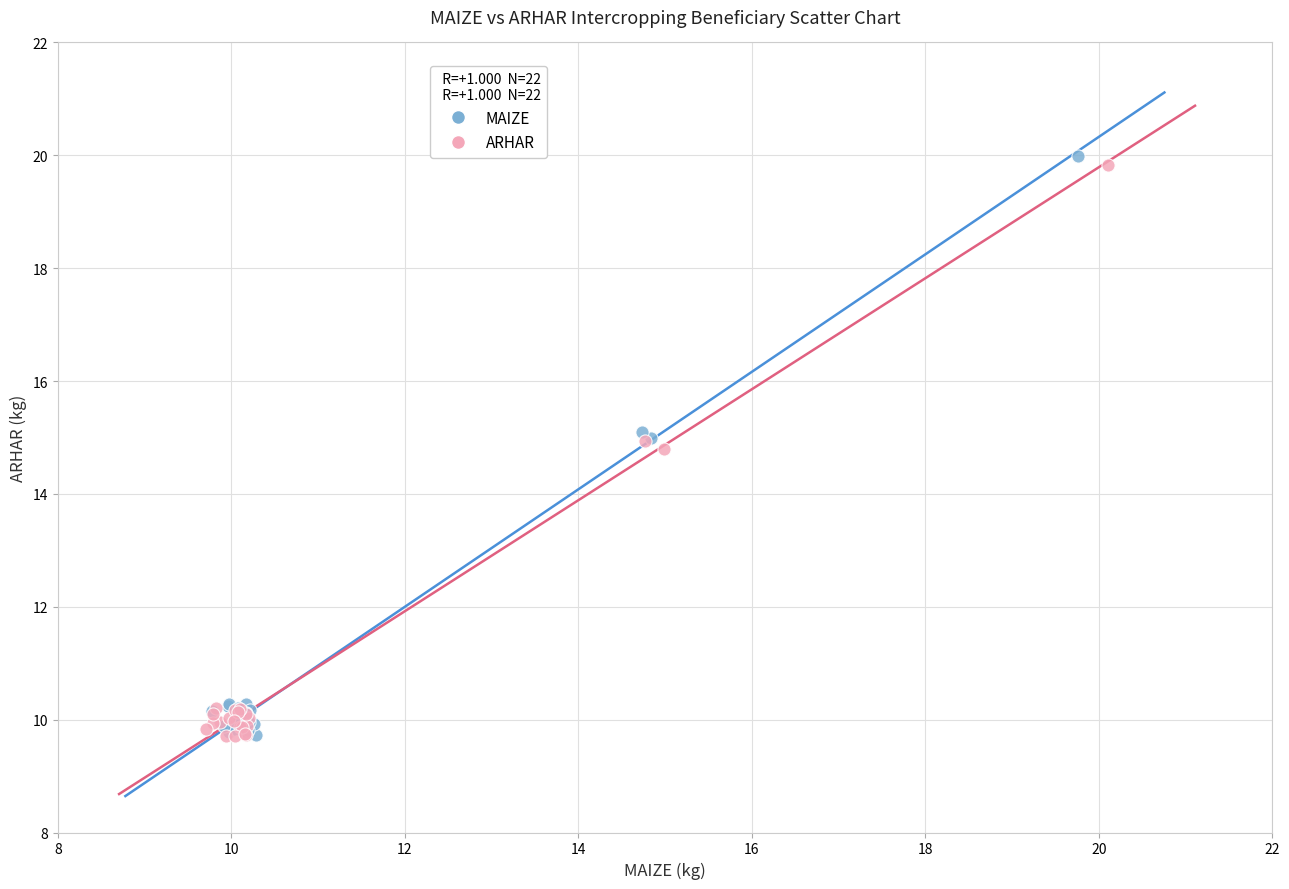

Which series reaches the maximum Y coordinate?

MAIZE